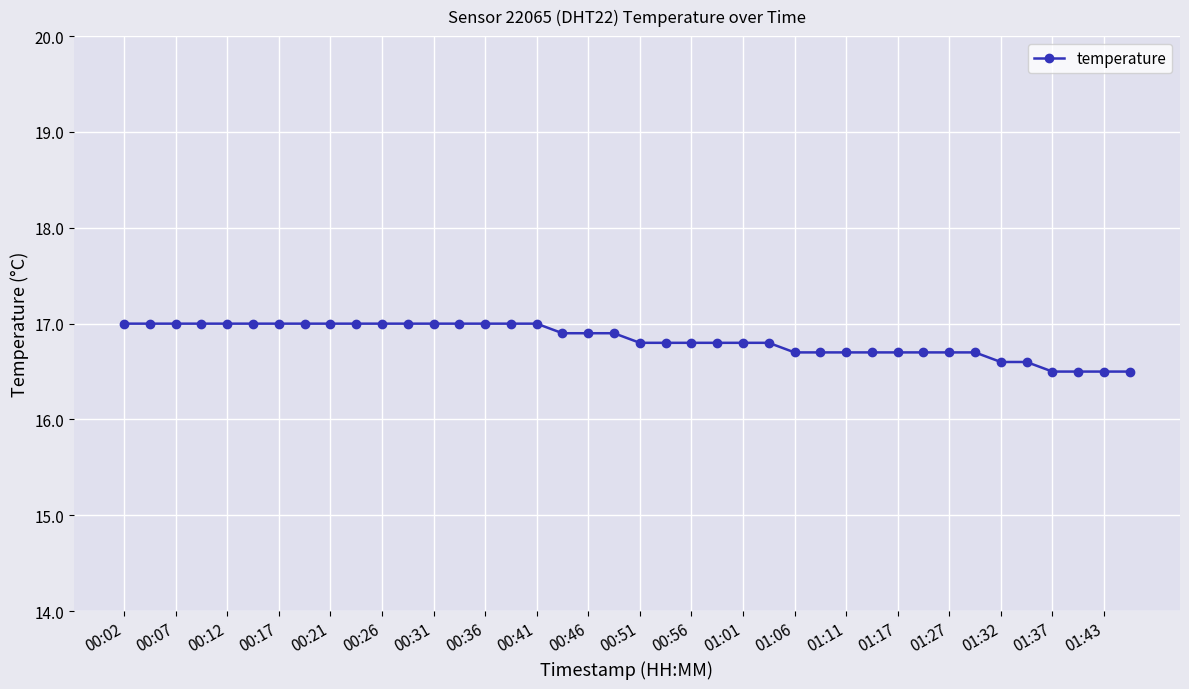

What is the average value?

16.8